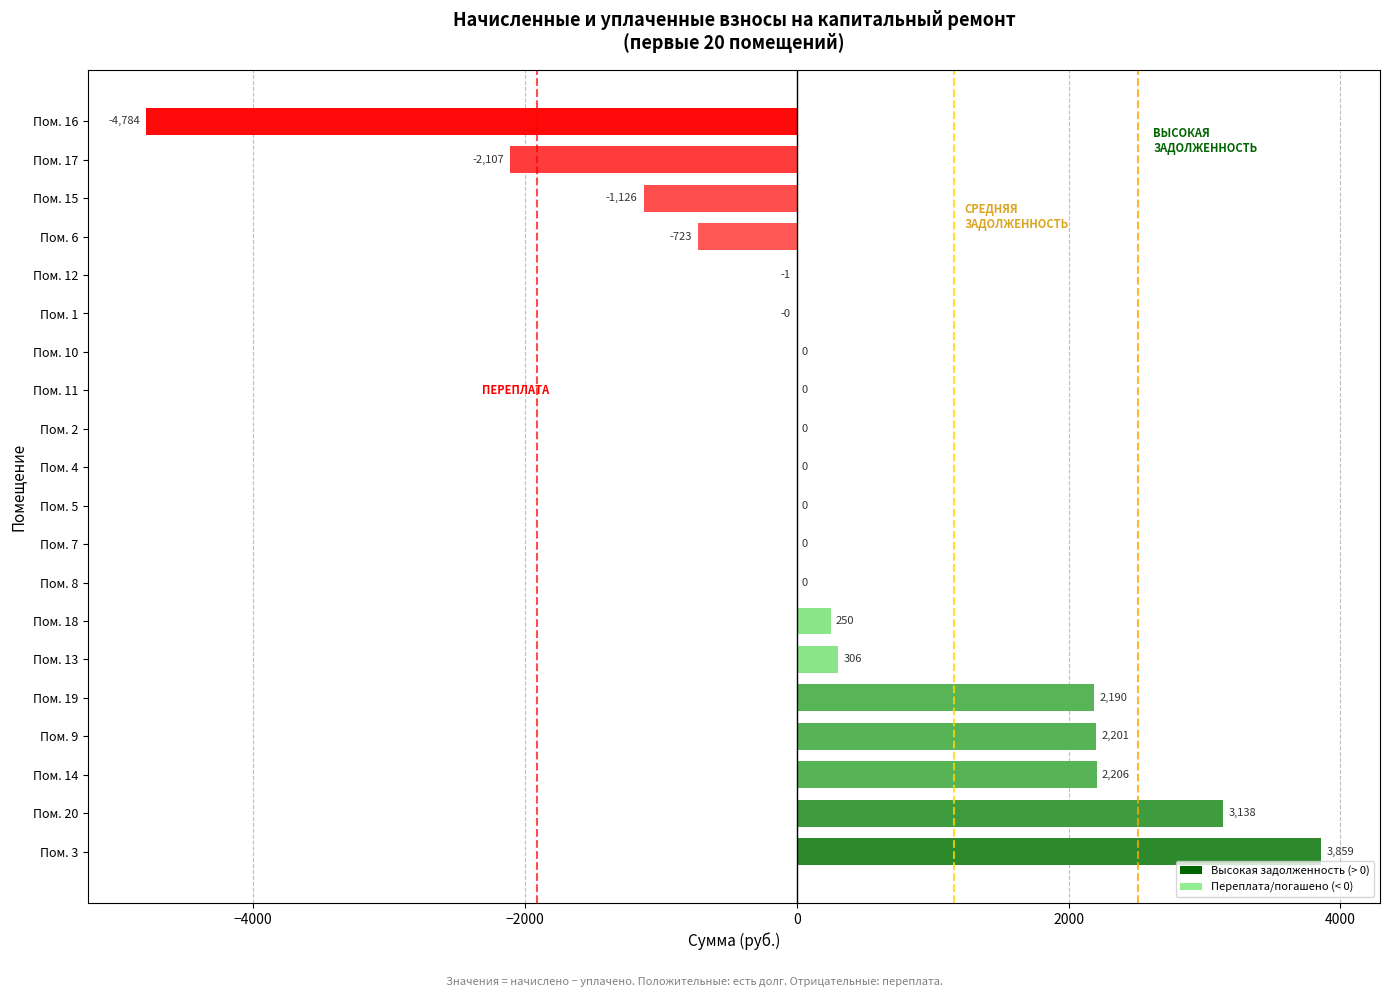

At which label is the value closest to -462?

Пом. 6